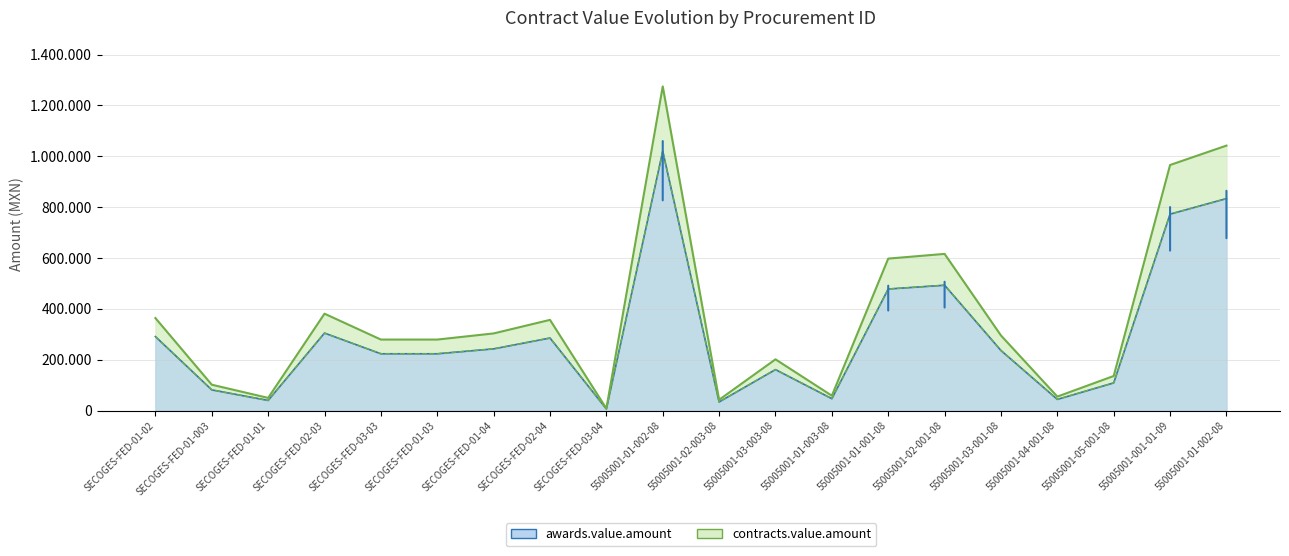

In awards.value.amount, how many points are lower than both neighbors (excluding endpoints)?

5